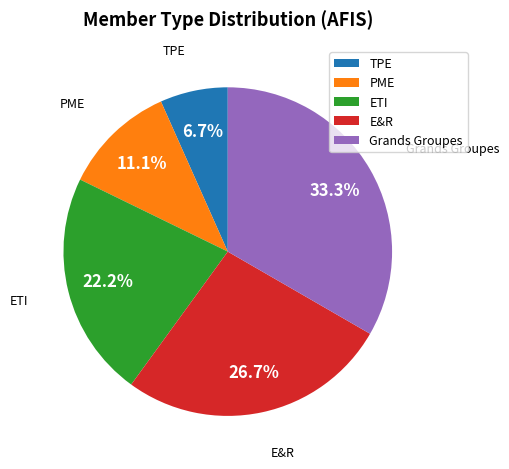

Rank the categories by value from highest to lowest.

Grands Groupes, E&R, ETI, PME, TPE